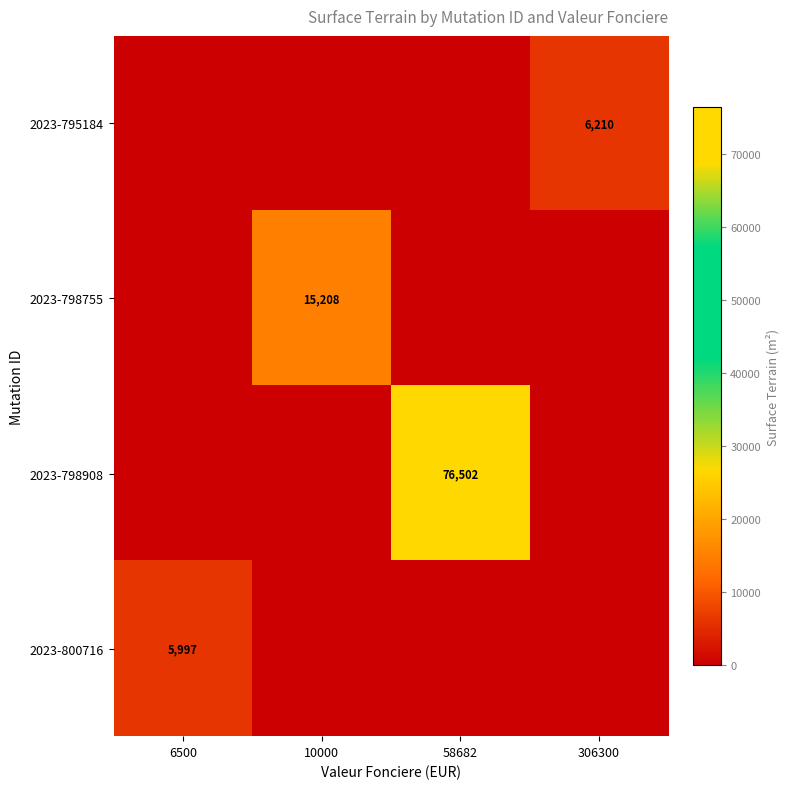

Is it true that 2023-798755 equals 15208 at 10000?

True